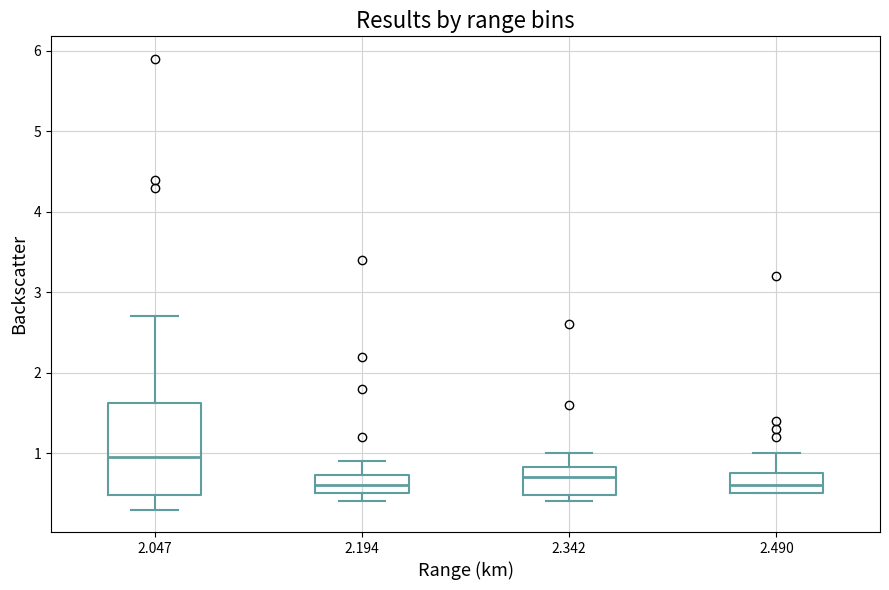

Where does the upper whisker of the box at x = 2.194 end on the y-axis? The values are not printed on the chart, so give them approximately, as read against the axis.

0.9